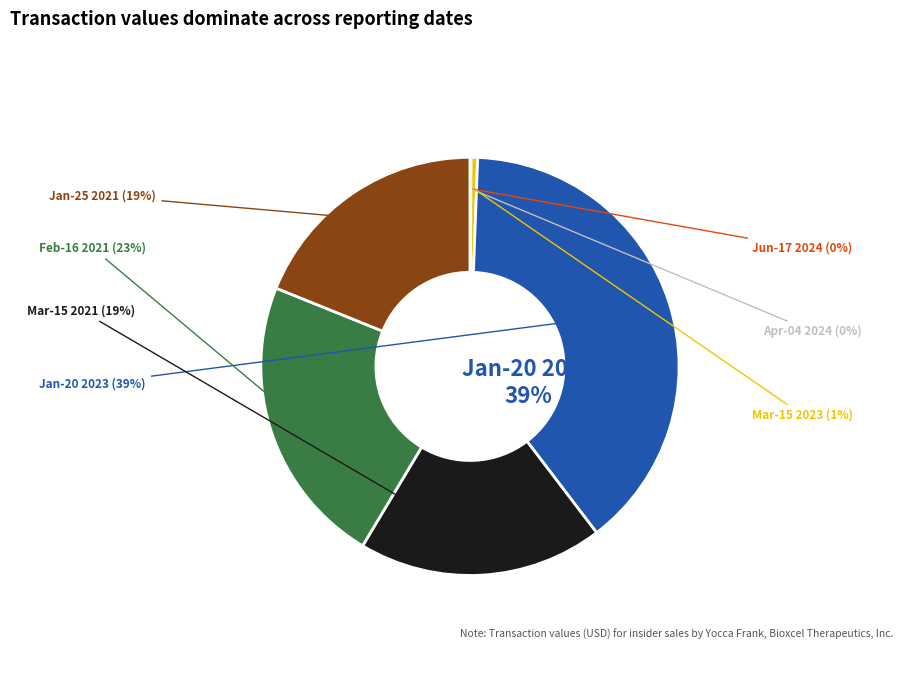

How many slices are in this pie chart?

7